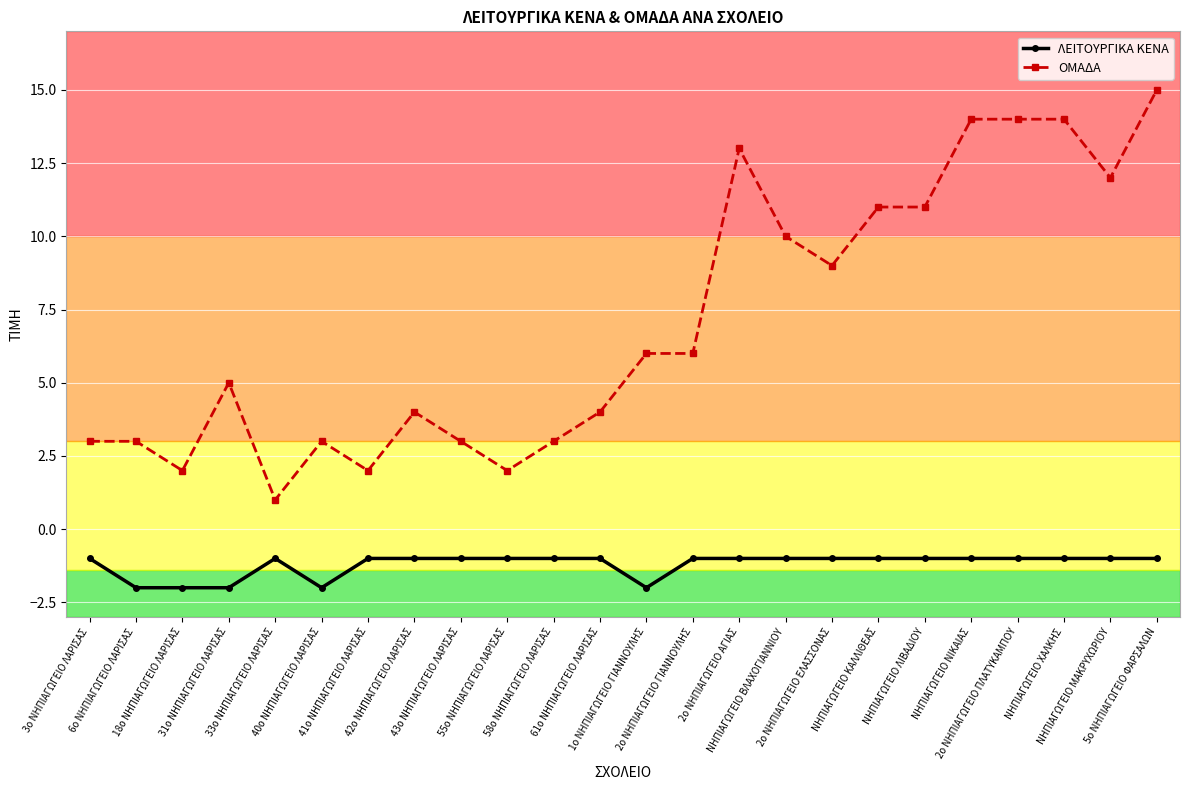

List the series in order of their overall mean, lowest first.

ΛΕΙΤΟΥΡΓΙΚΑ ΚΕΝΑ, ΟΜΑΔΑ